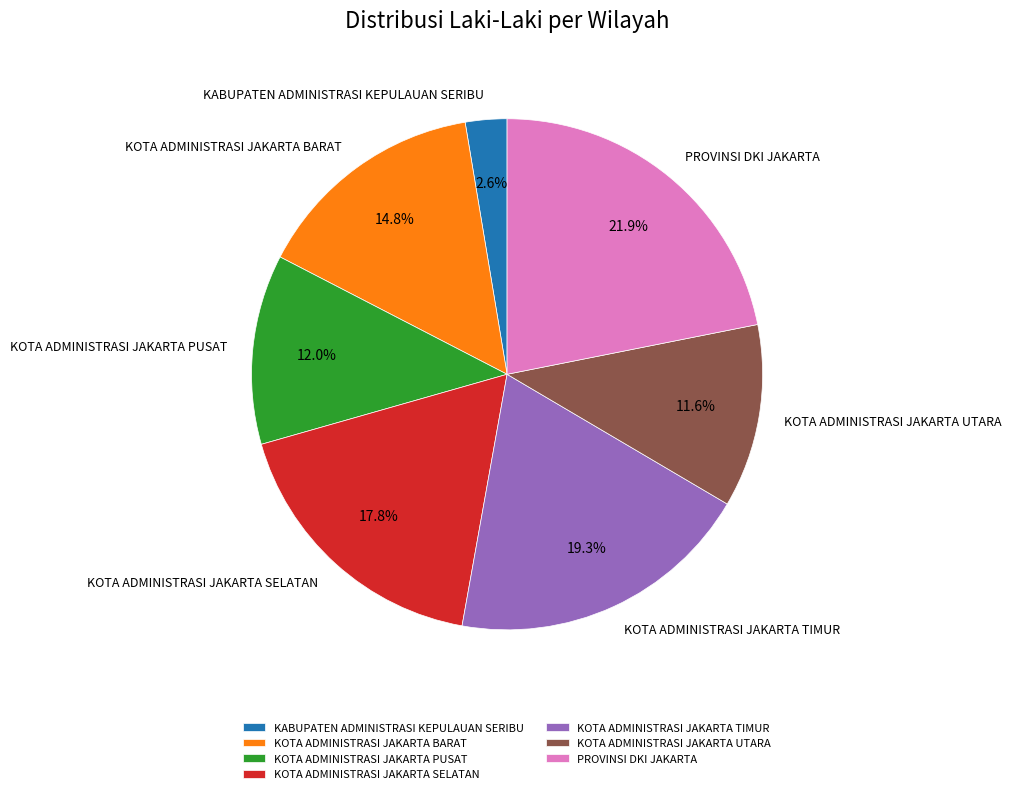

Which slice is the largest?

PROVINSI DKI JAKARTA